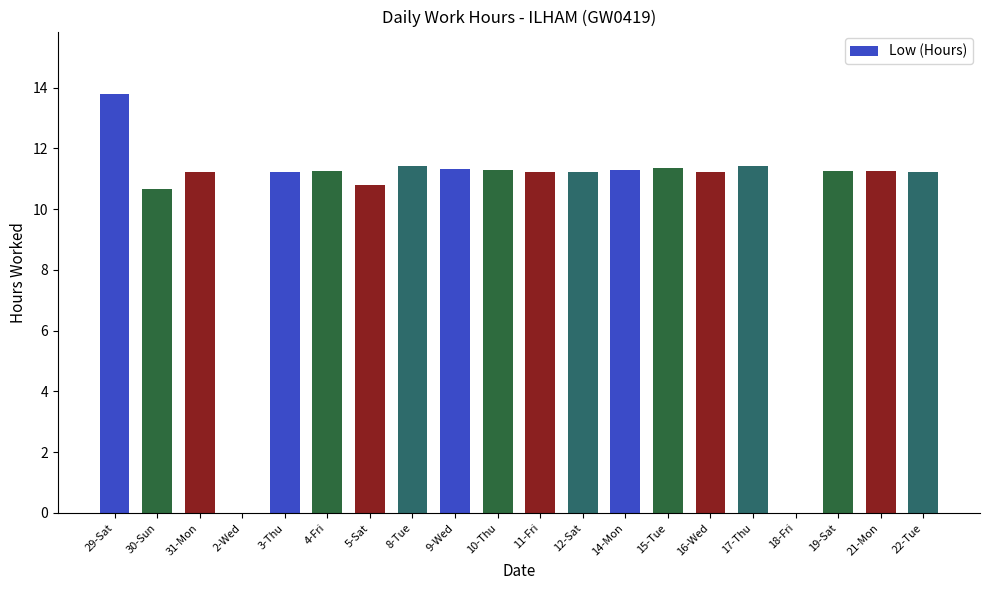

What is the sum of the values at 5-Sat and 12-Sat?

22.0